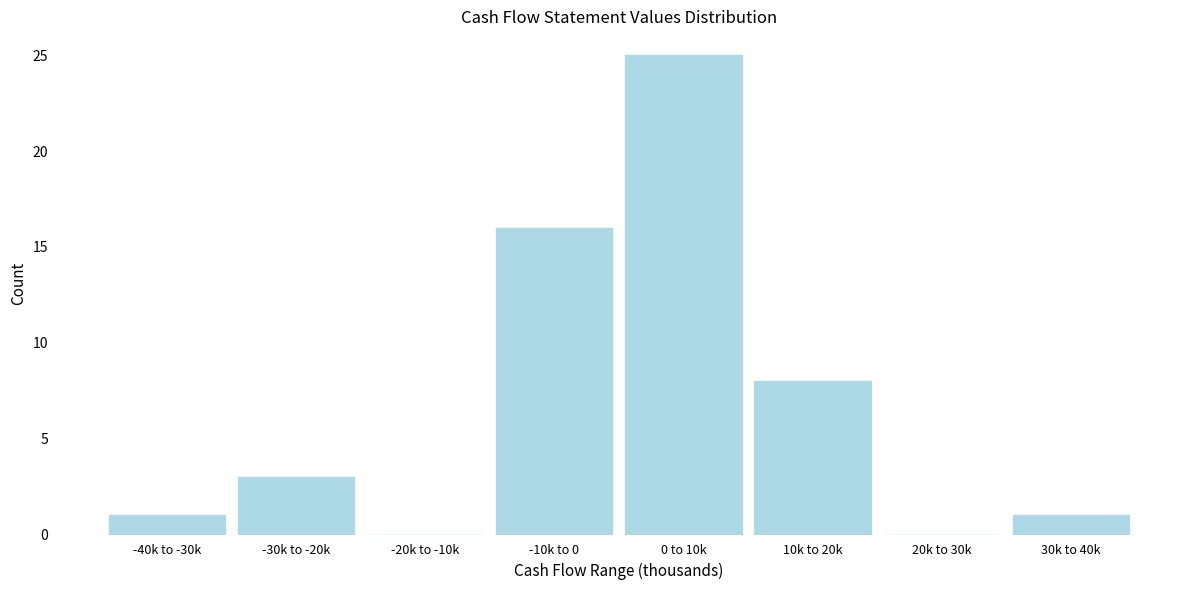

Reading right to left, transcribe all the data shown in this chart.

30k to 40k=1	20k to 30k=0	10k to 20k=8	0 to 10k=25	-10k to 0=16	-20k to -10k=0	-30k to -20k=3	-40k to -30k=1